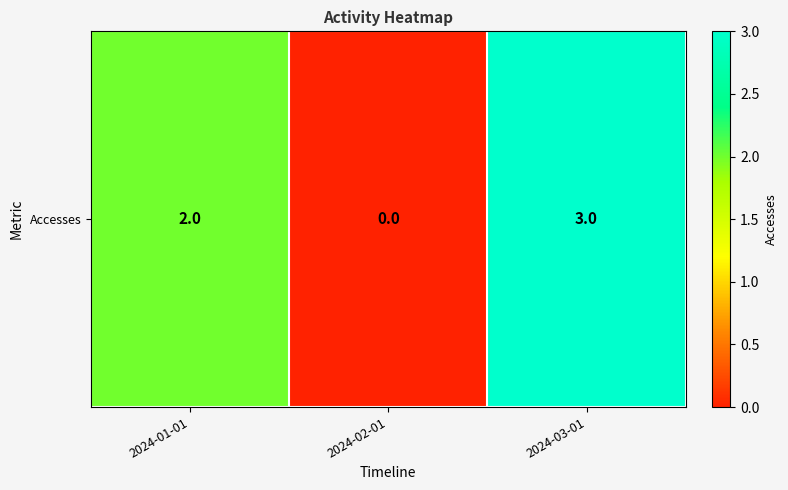

What is the change in value from 2024-02-01 to 2024-03-01?

+3